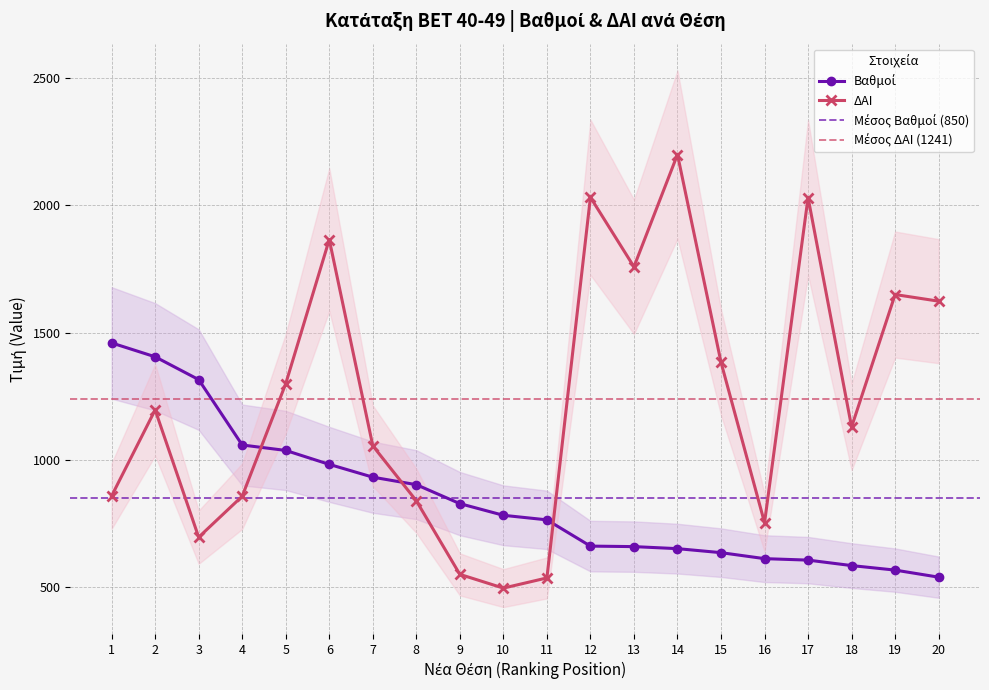

How many data points in ΔΑΙ are less than 1197?

10